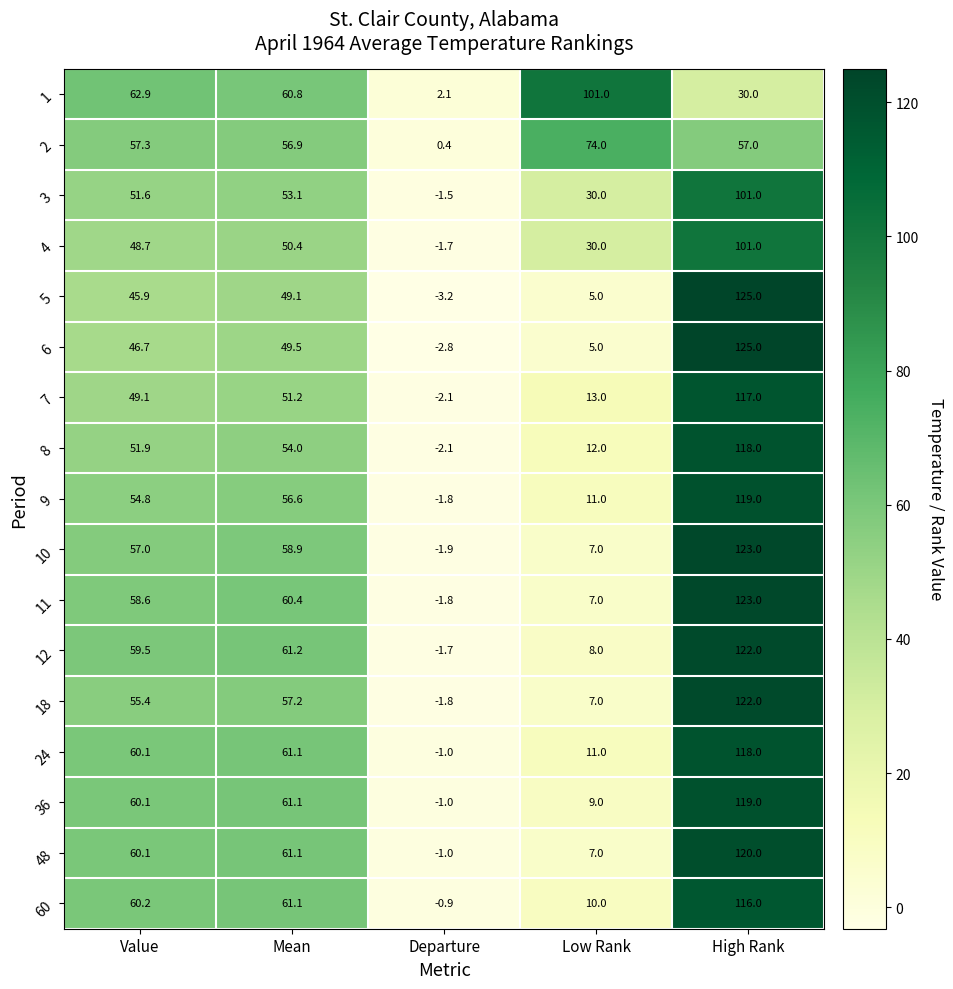

Which series has the largest range (max minus min)?

5